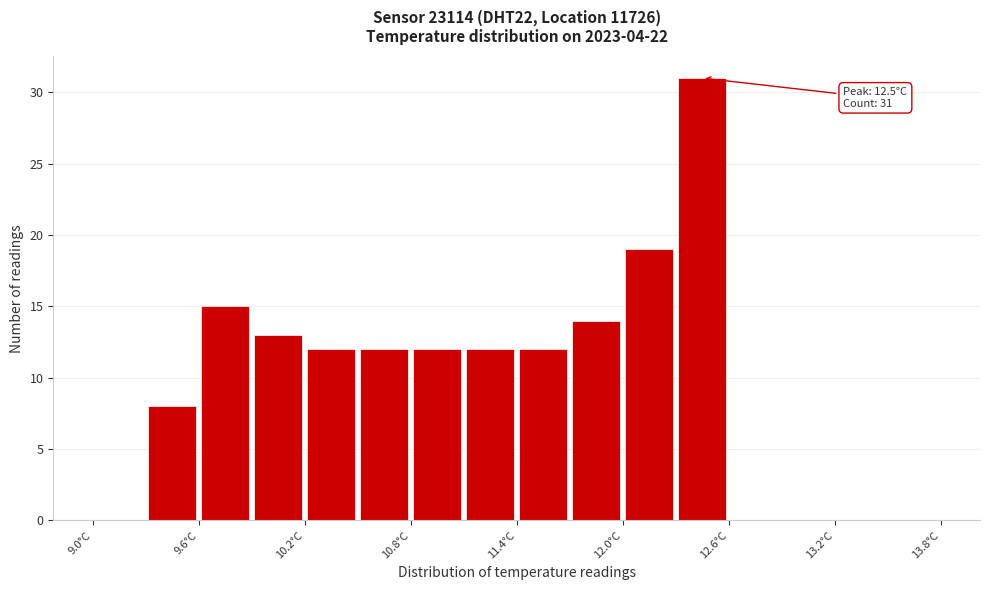

Around what value on the x-axis is the tallest bar? Give the approximate position of its centre, as read against the axis.

12.5